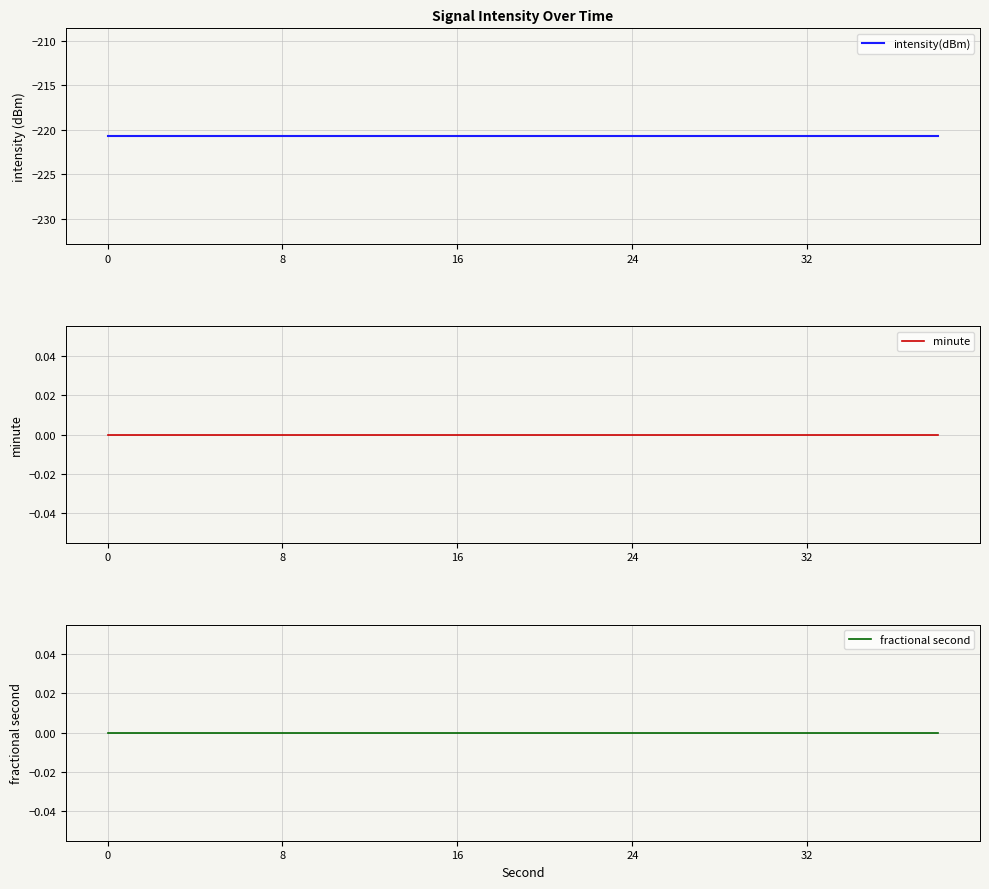

What is the total value across all series at 32?

-220.7